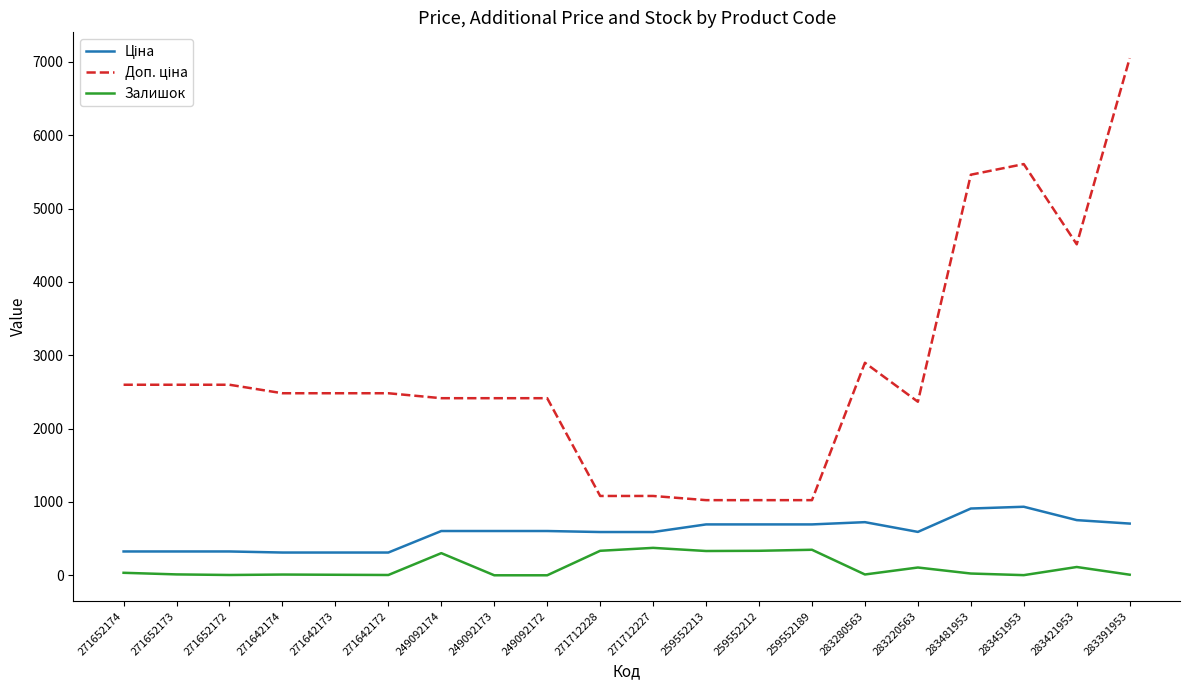

At which category is the sum across all series the highest?

283391953